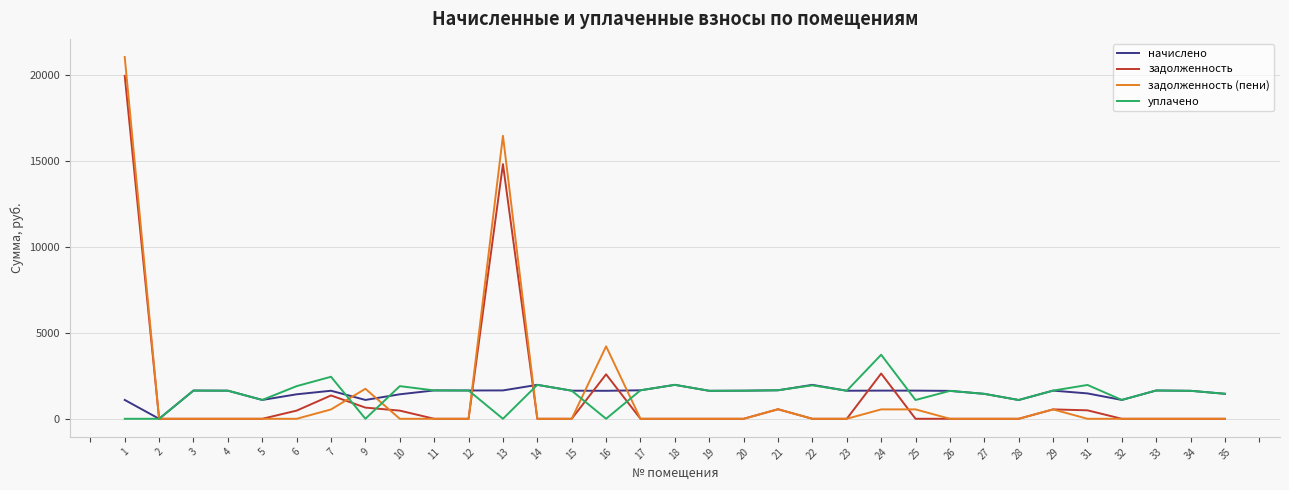

The value of задолженность at 35 is 0.0. True or false?

True